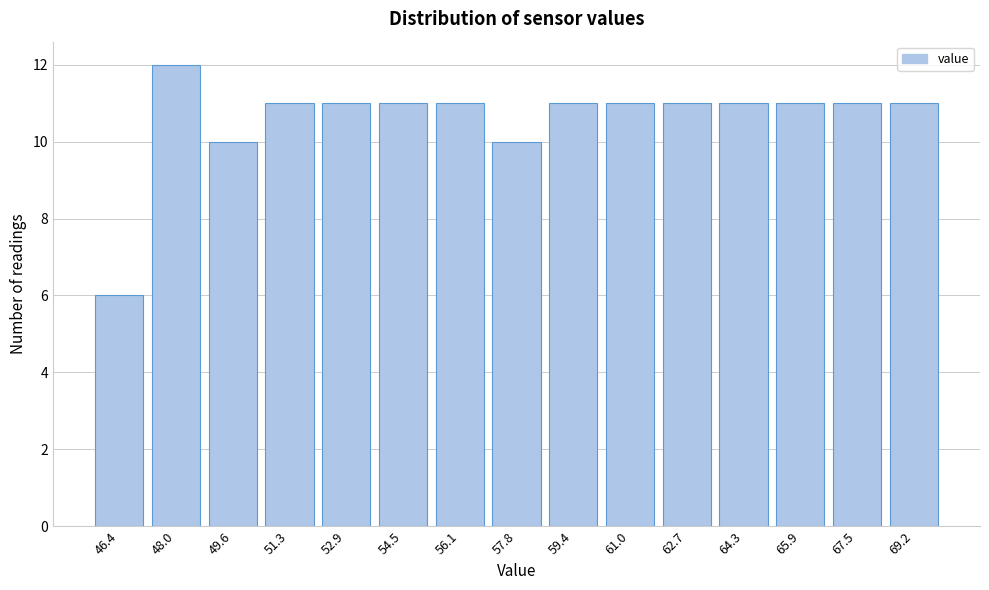

Reading right to left, transcribe all the data shown in this chart.

11	11	11	11	11	11	11	10	11	11	11	11	10	12	6